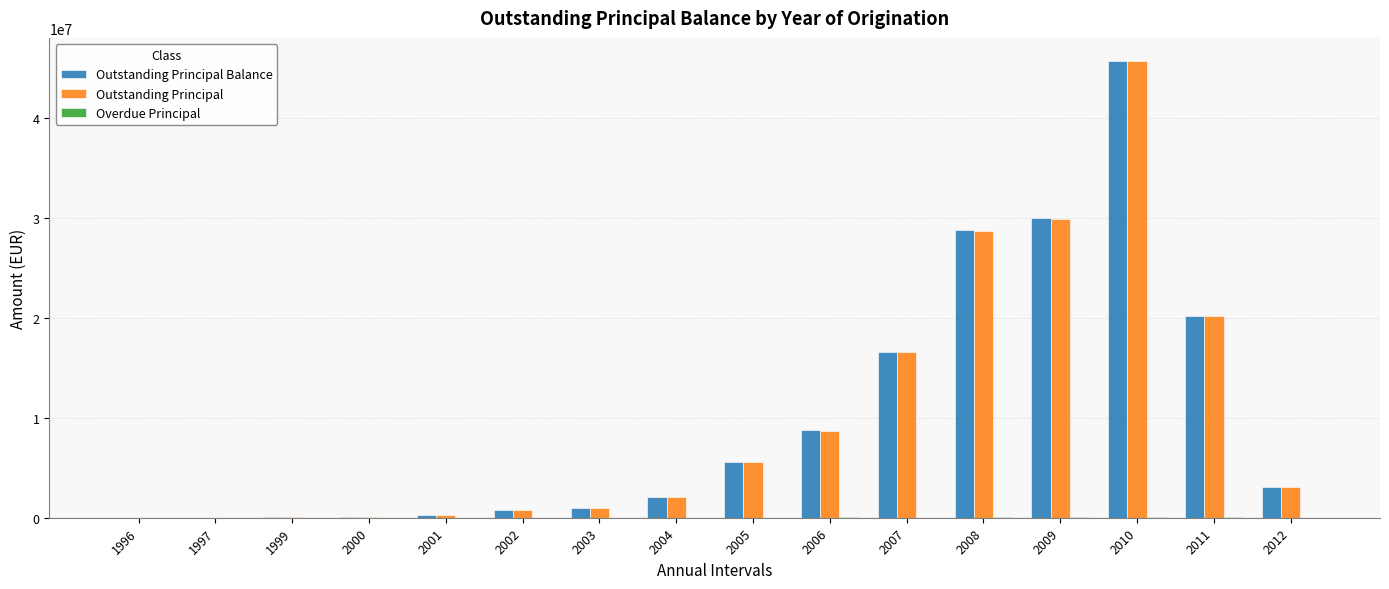

Which series changed the most between 2001 and 2010?

Outstanding Principal Balance